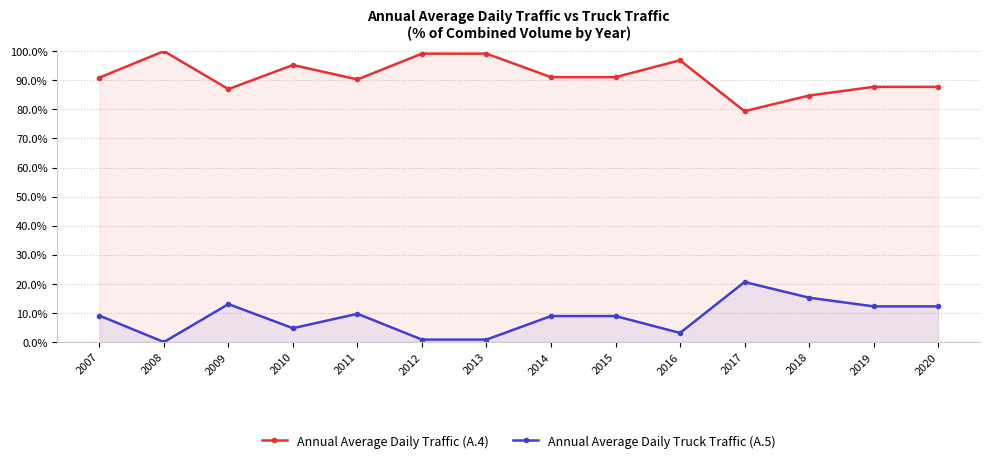

What is the difference between the second highest and minimum values in the Annual Average Daily Traffic (A.4) series?

19.8